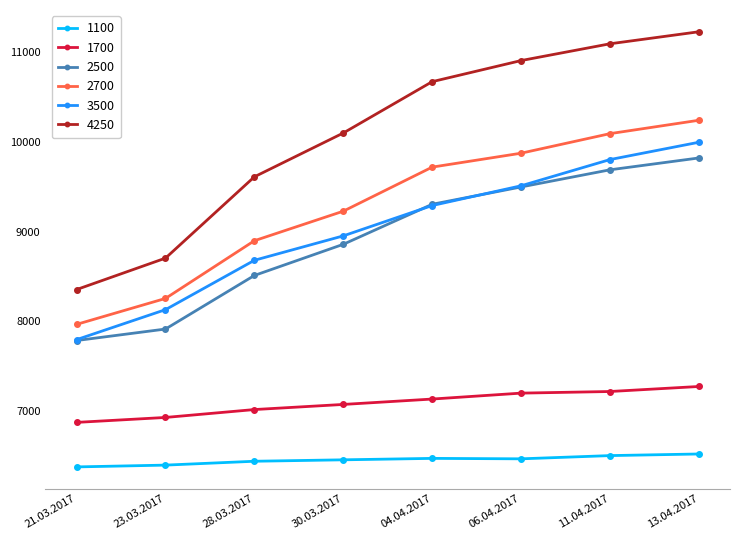

How many lines are shown in the chart?

6